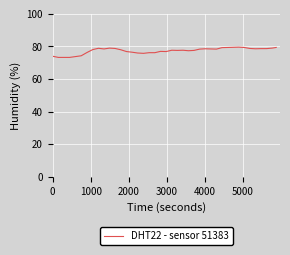

What is the minimum value shown in the chart?

73.2